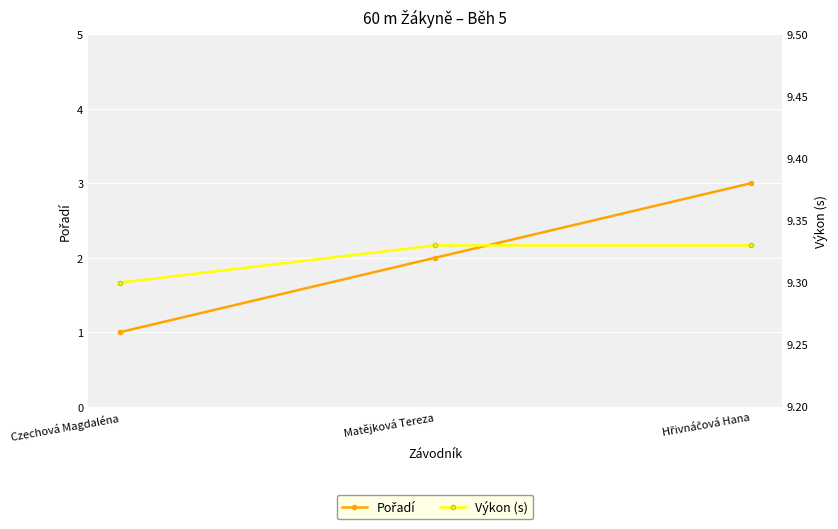

List the series in order of their overall mean, lowest first.

Pořadí, Výkon (s)